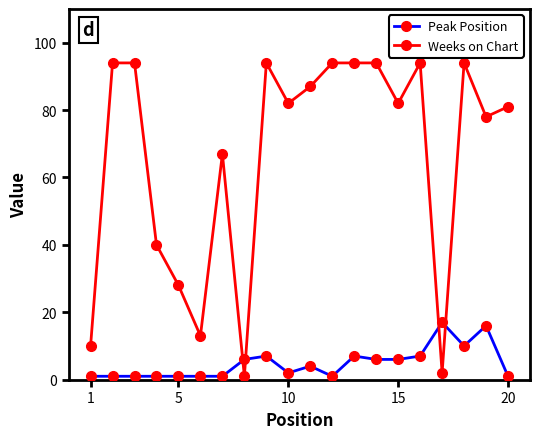

Rank the series by their average value, from lowest to highest.

Peak Position, Weeks on Chart